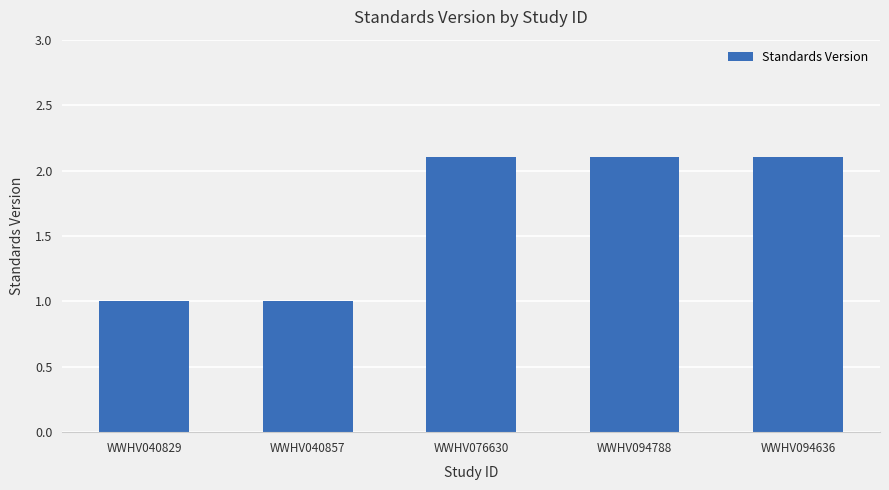

Reading left to right, transcribe all the data shown in this chart.

WWHV040829=1.0	WWHV040857=1.0	WWHV076630=2.1	WWHV094788=2.1	WWHV094636=2.1